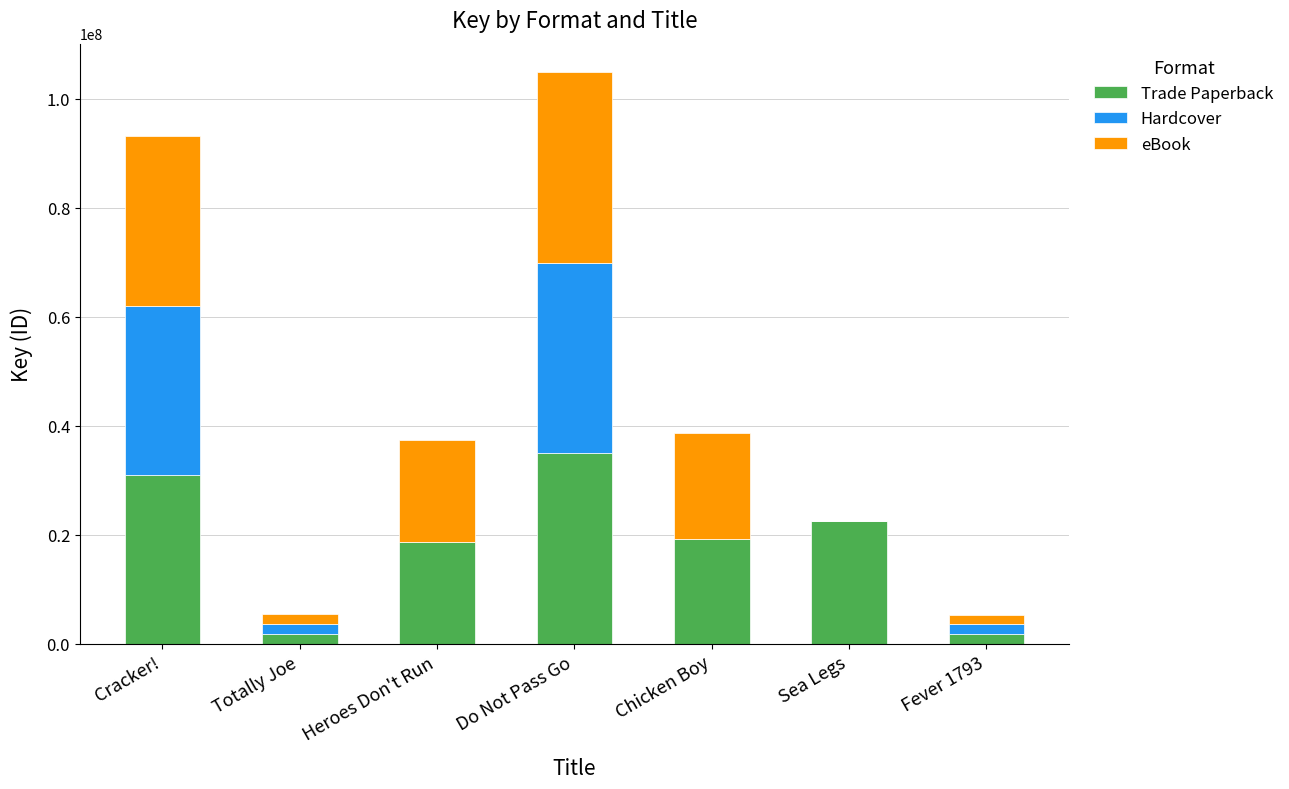

What is the sum of all Trade Paperback values?

130285486